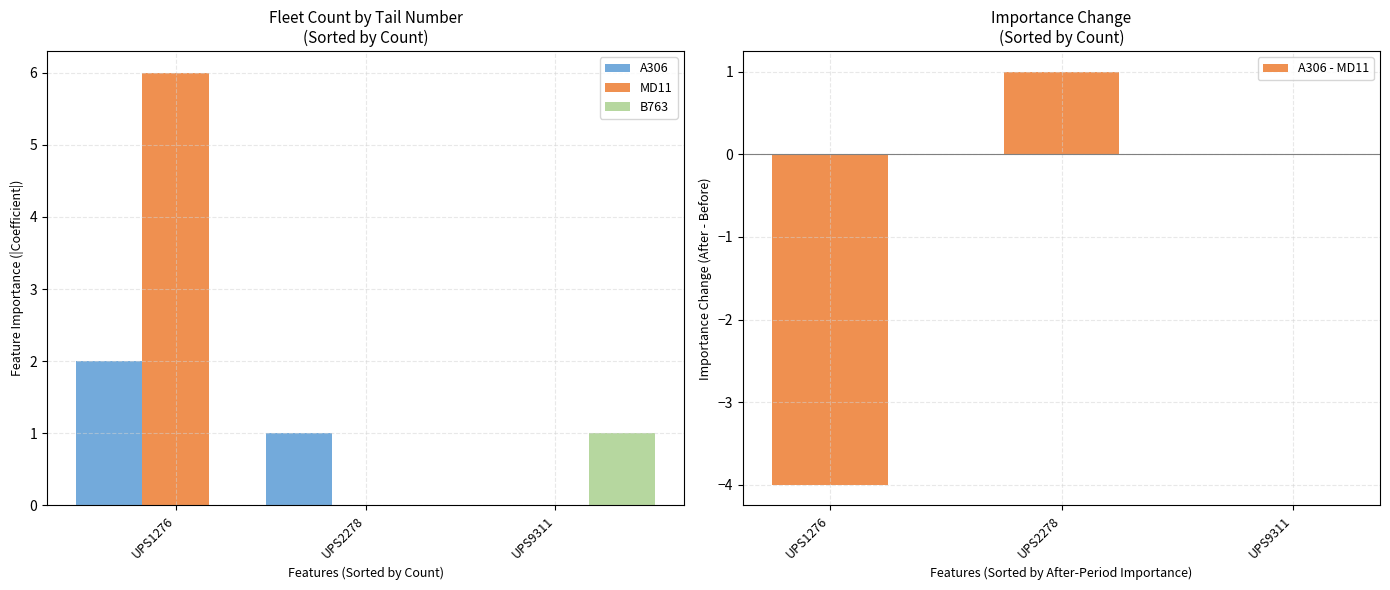

What is the maximum value shown in the chart?

6